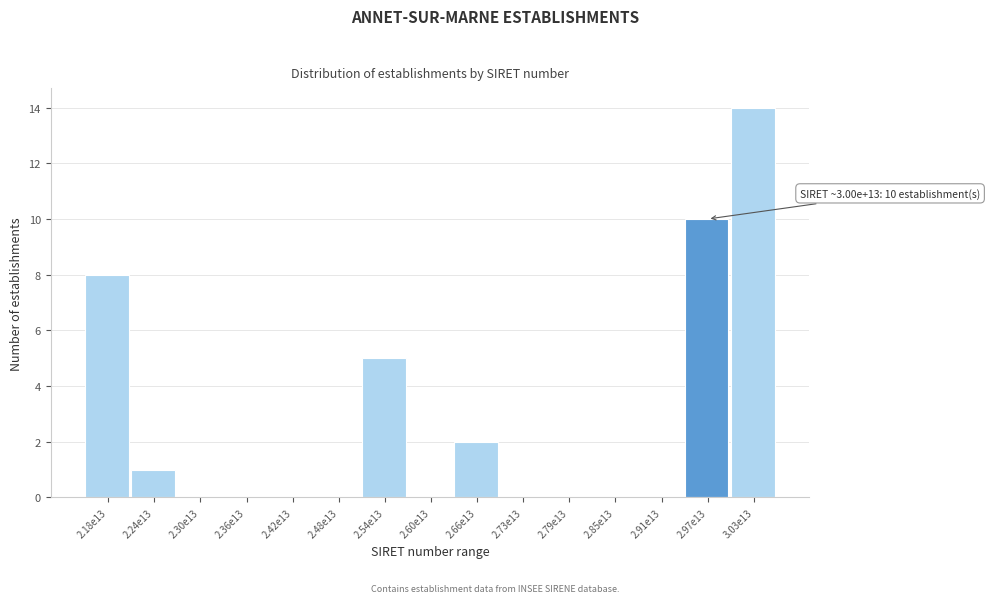

Reading right to left, list all the values displayed in this chart.

3.03e13=14	2.97e13=10	2.91e13=0	2.85e13=0	2.79e13=0	2.73e13=0	2.66e13=2	2.60e13=0	2.54e13=5	2.48e13=0	2.42e13=0	2.36e13=0	2.30e13=0	2.24e13=1	2.18e13=8